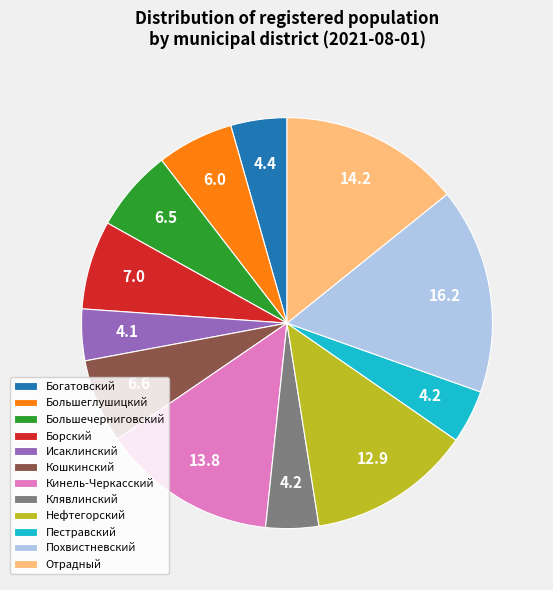

How many segments does this pie chart have?

12